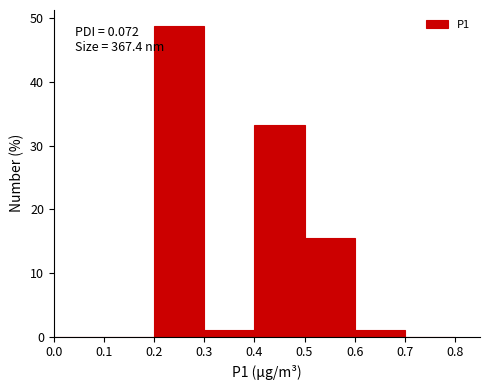

Which range on the x-axis has the tallest bar?

0.2 to 0.3